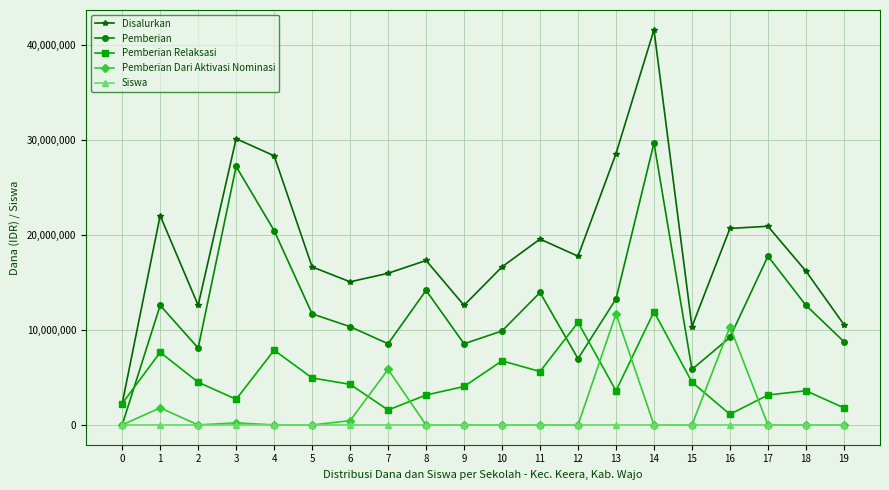

What is the spread (max minus min) of values at 6?

15074958